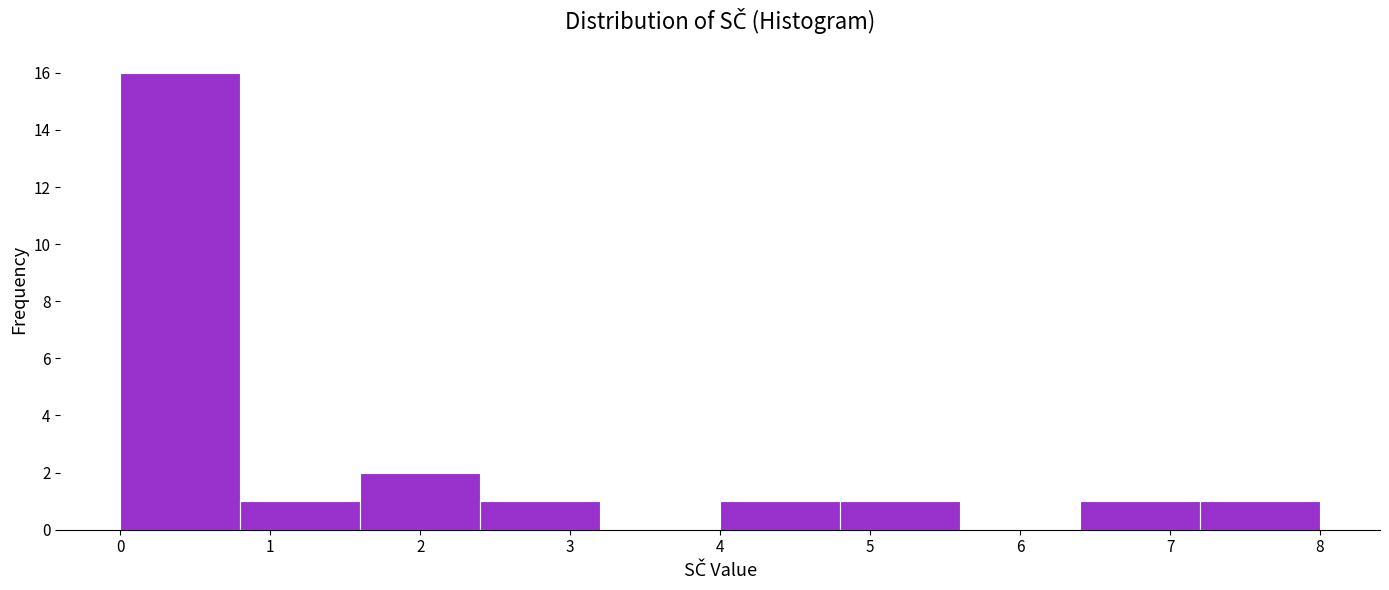

Reading left to right, transcribe this chart: for each bar, give the range it covers on the x-axis and its height. The values are not printed on the chart, so give them approximately, as read against the axis.

0.0 to 0.8: 16
0.8 to 1.6: 1
1.6 to 2.4: 2
2.4 to 3.2: 1
3.2 to 4.0: 0
4.0 to 4.8: 1
4.8 to 5.6: 1
5.6 to 6.4: 0
6.4 to 7.2: 1
7.2 to 8.0: 1